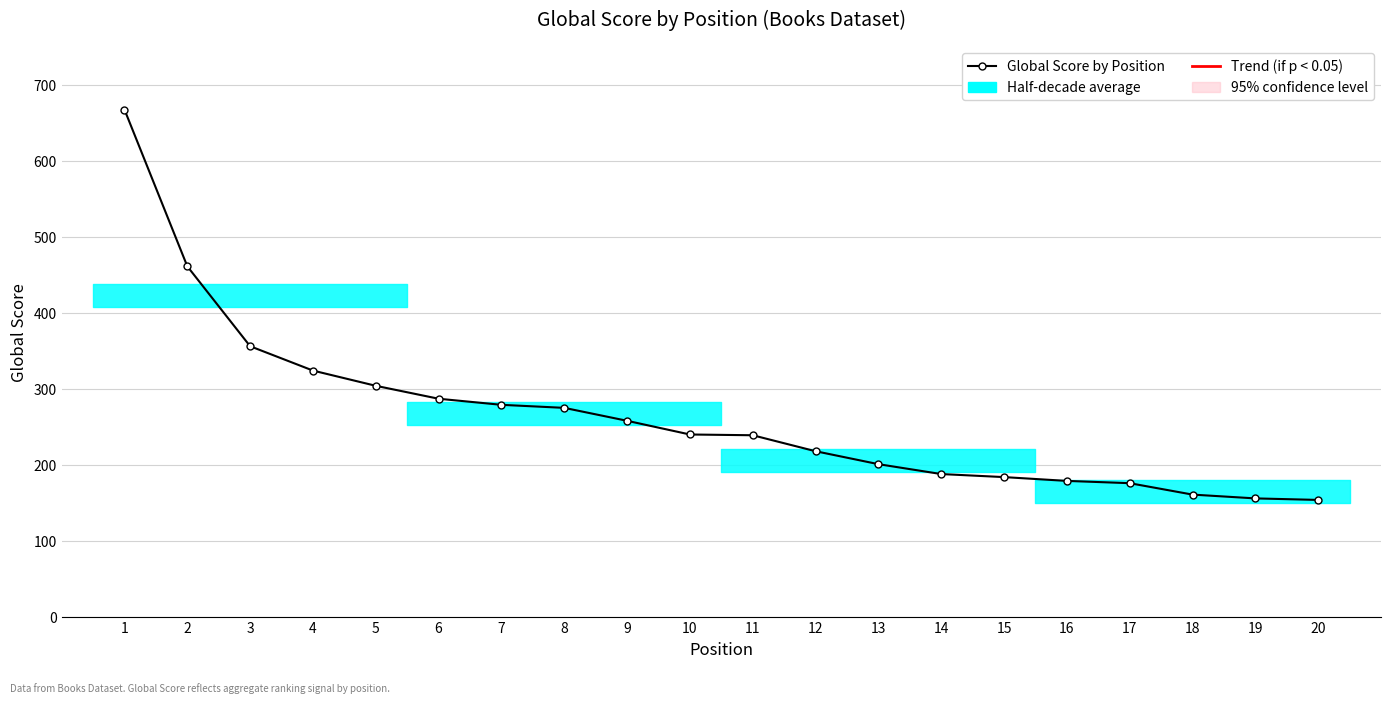

What is the sum of all values?

5307